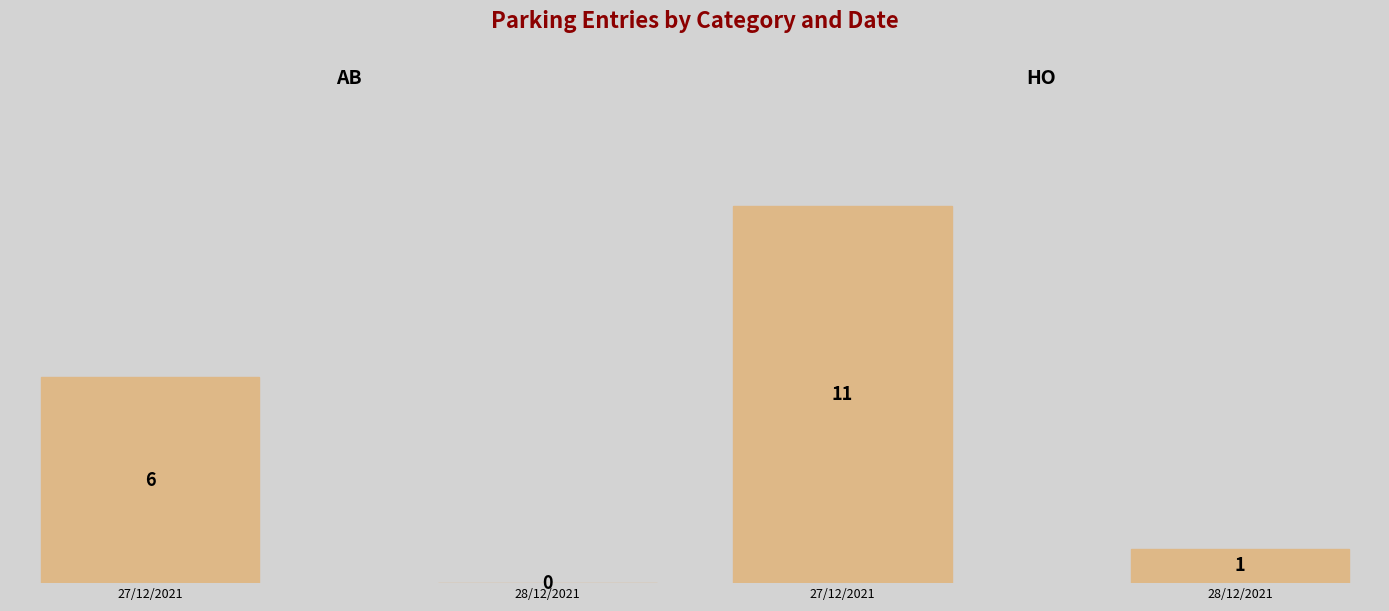

Between 27/12/2021 and 28/12/2021, which is larger?

27/12/2021